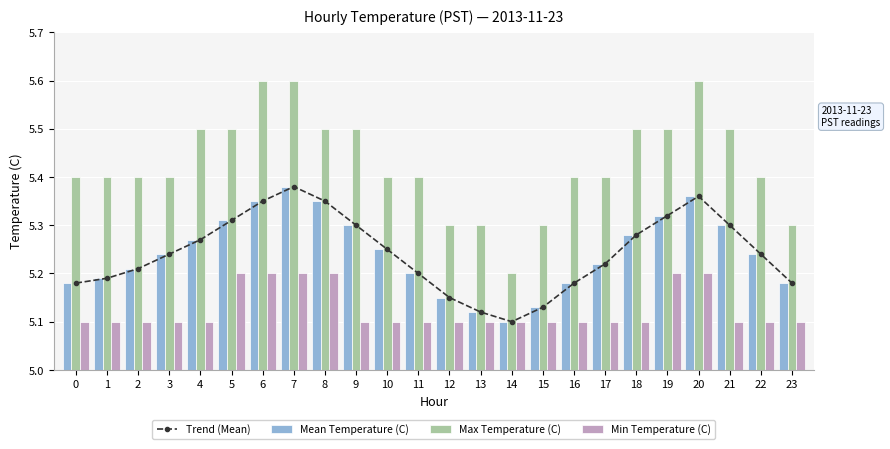

Reading left to right, what are all the values shown in this chart?

Trend (Mean): 0=5.2	1=5.2	2=5.2	3=5.2	4=5.3	5=5.3	6=5.3	7=5.4	8=5.3	9=5.3	10=5.2	11=5.2	12=5.2	13=5.1	14=5.1	15=5.1	16=5.2	17=5.2	18=5.3	19=5.3	20=5.4	21=5.3	22=5.2	23=5.2
Mean Temperature (C): 0=5.2	1=5.2	2=5.2	3=5.2	4=5.3	5=5.3	6=5.3	7=5.4	8=5.3	9=5.3	10=5.2	11=5.2	12=5.2	13=5.1	14=5.1	15=5.1	16=5.2	17=5.2	18=5.3	19=5.3	20=5.4	21=5.3	22=5.2	23=5.2
Max Temperature (C): 0=5.4	1=5.4	2=5.4	3=5.4	4=5.5	5=5.5	6=5.6	7=5.6	8=5.5	9=5.5	10=5.4	11=5.4	12=5.3	13=5.3	14=5.2	15=5.3	16=5.4	17=5.4	18=5.5	19=5.5	20=5.6	21=5.5	22=5.4	23=5.3
Min Temperature (C): 0=5.1	1=5.1	2=5.1	3=5.1	4=5.1	5=5.2	6=5.2	7=5.2	8=5.2	9=5.1	10=5.1	11=5.1	12=5.1	13=5.1	14=5.1	15=5.1	16=5.1	17=5.1	18=5.1	19=5.2	20=5.2	21=5.1	22=5.1	23=5.1